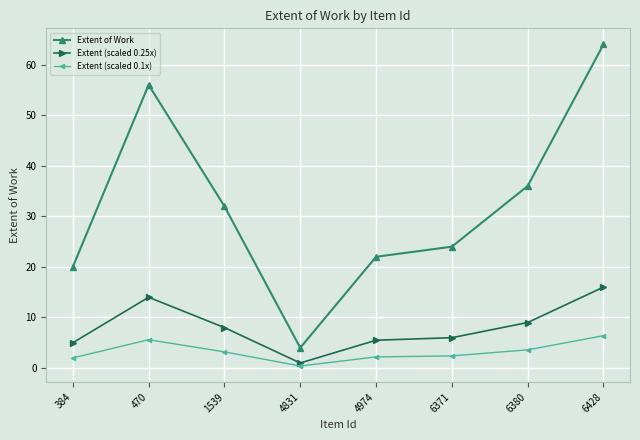

What is the spread (max minus min) of values at 6428?

57.6